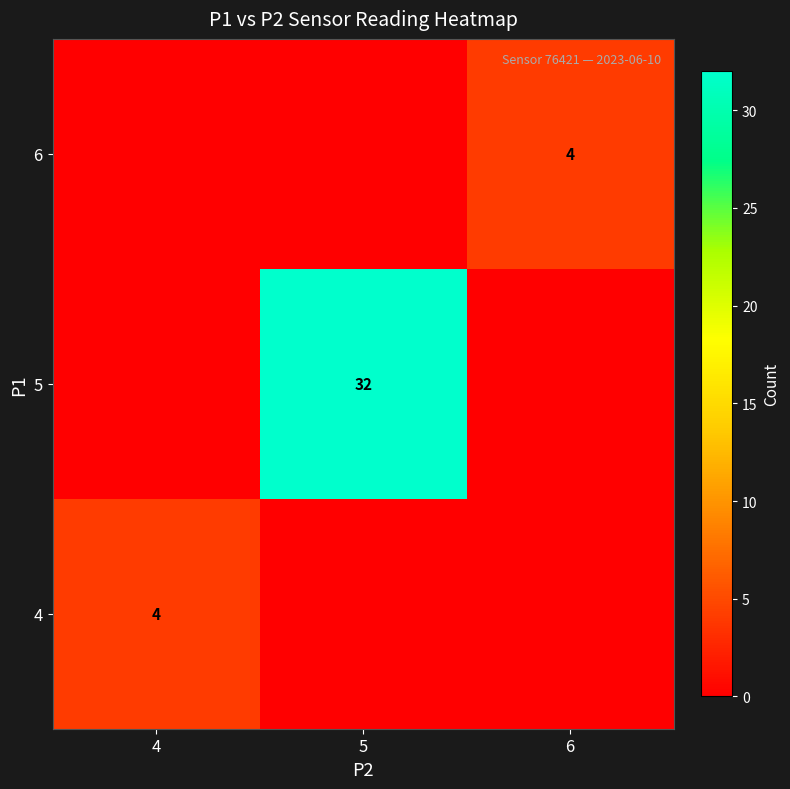

At how many categories does at least one series exceed 4?

1